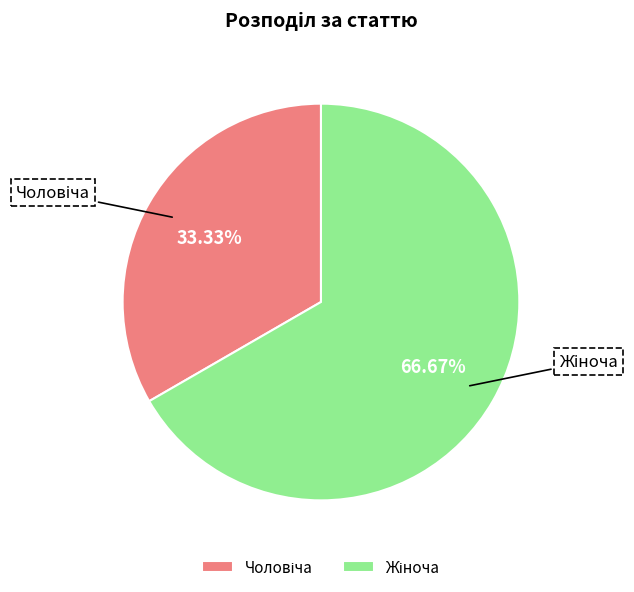

What is the largest slice in the pie chart?

Жіноча